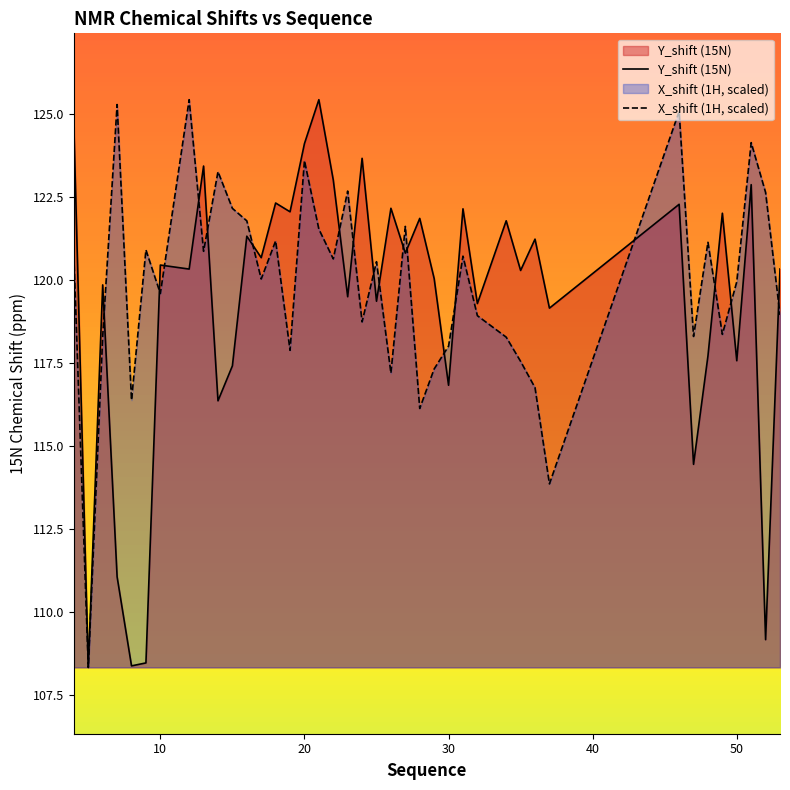

In Y_shift, how many points are lower than both neighbors (excluding endpoints)?

16